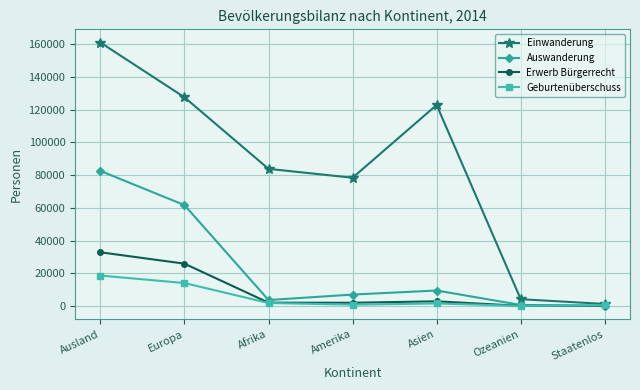

What is the maximum value shown in the chart?

161149